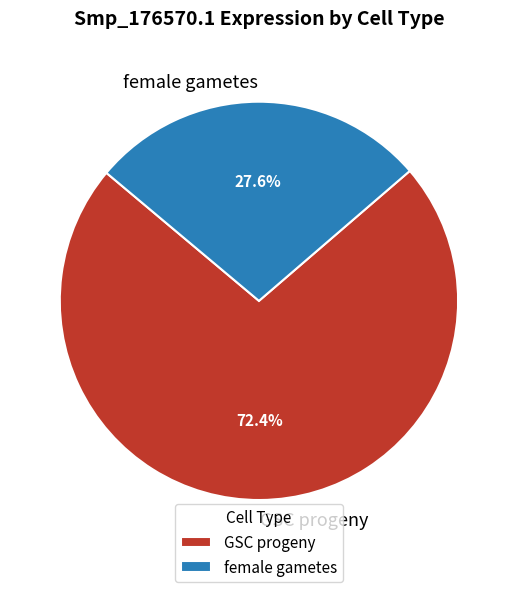

To the nearest percent, what portion does GSC progeny represent?

72%